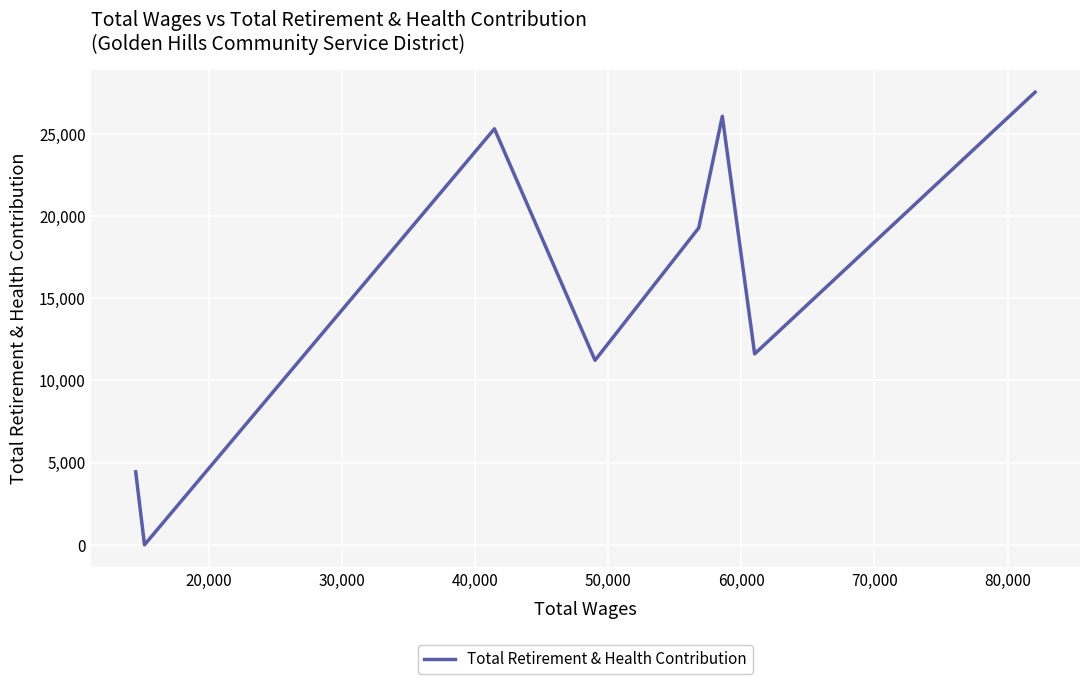

How many interior local valleys (lower than both neighbors) does the data have?

3